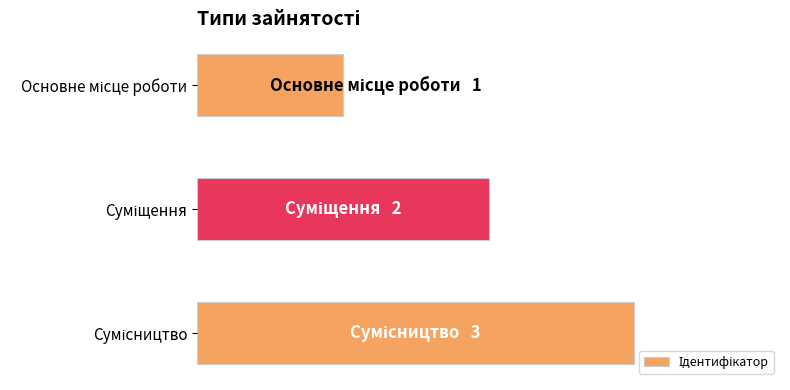

What is the minimum value shown in the chart?

1